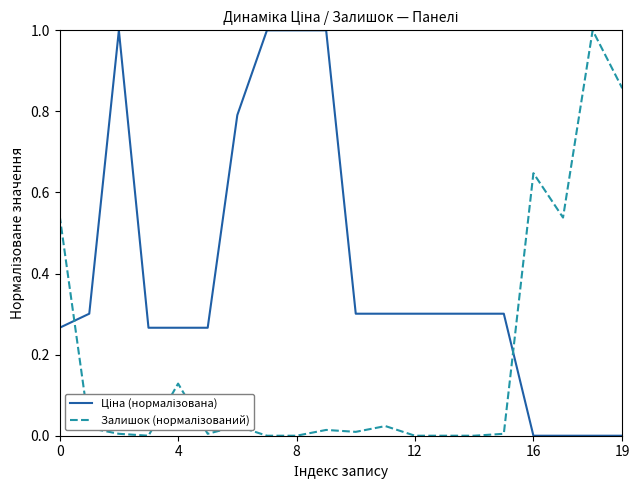

What is the maximum value shown in the chart?

1.0